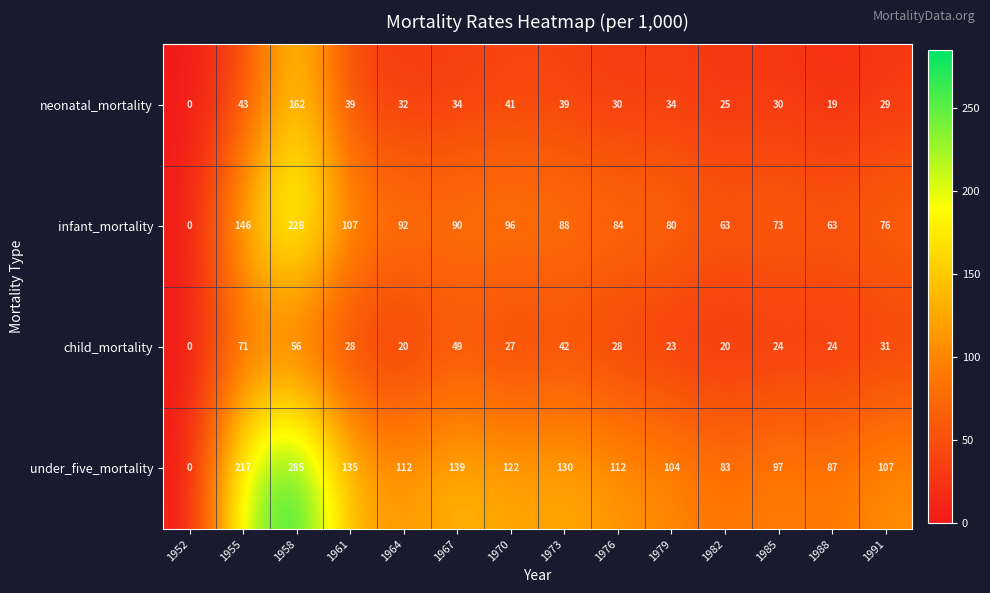

Is it true that neonatal_mortality equals 39 at 1973?

True